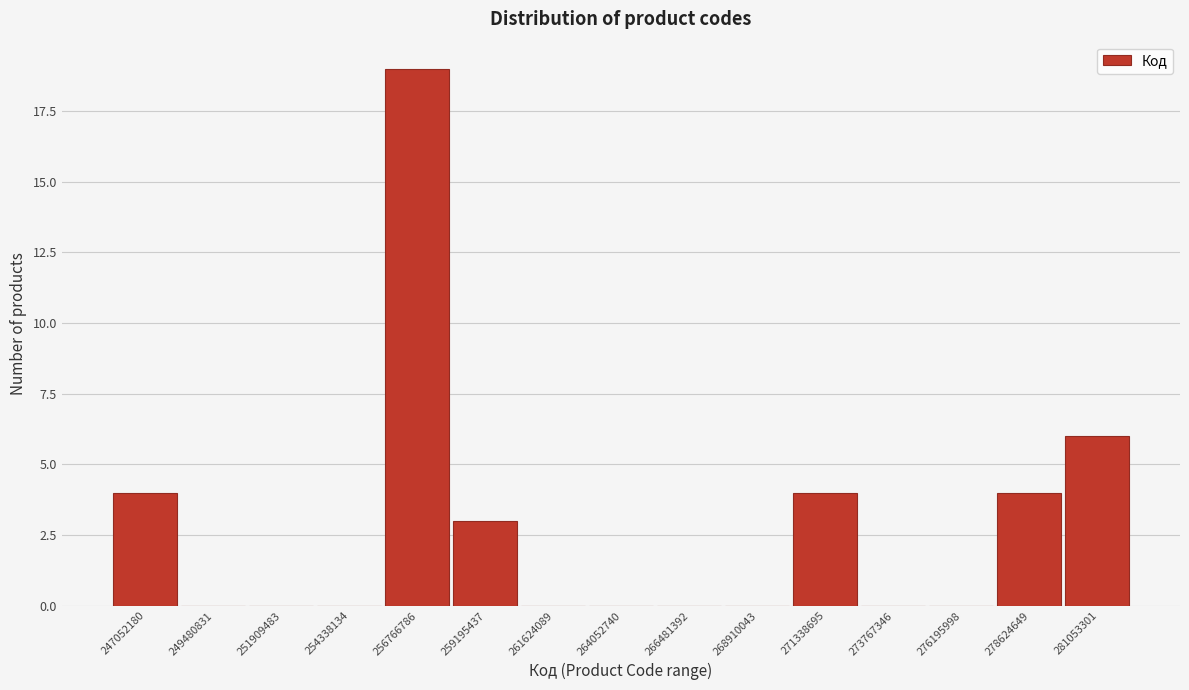

Reading left to right, extract all data points from this chart.

247052180=4	249480831=0	251909483=0	254338134=0	256766786=19	259195437=3	261624089=0	264052740=0	266481392=0	268910043=0	271338695=4	273767346=0	276195998=0	278624649=4	281053301=6